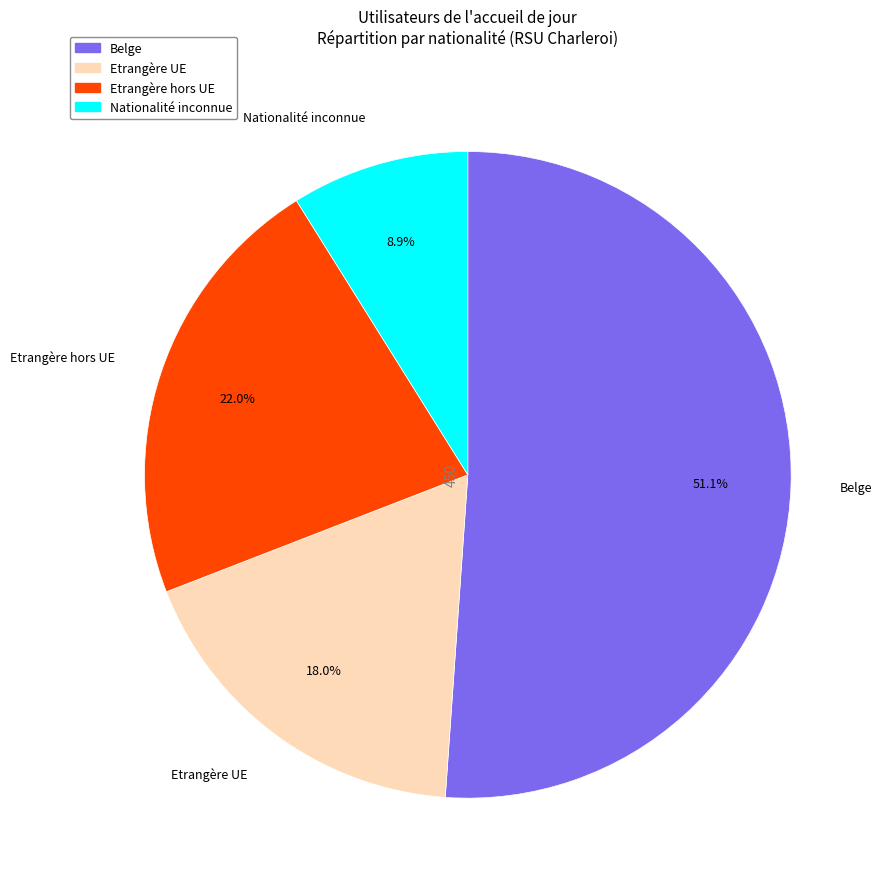

Between Etrangère hors UE and Belge, which is larger?

Belge